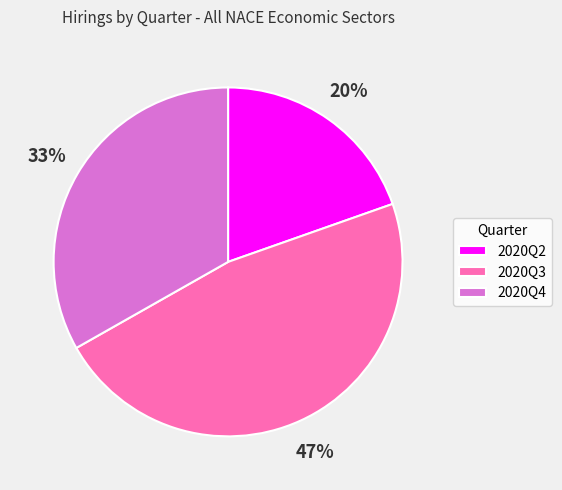

Is the sum of 2020Q3 and 2020Q2 greater than half?

Yes